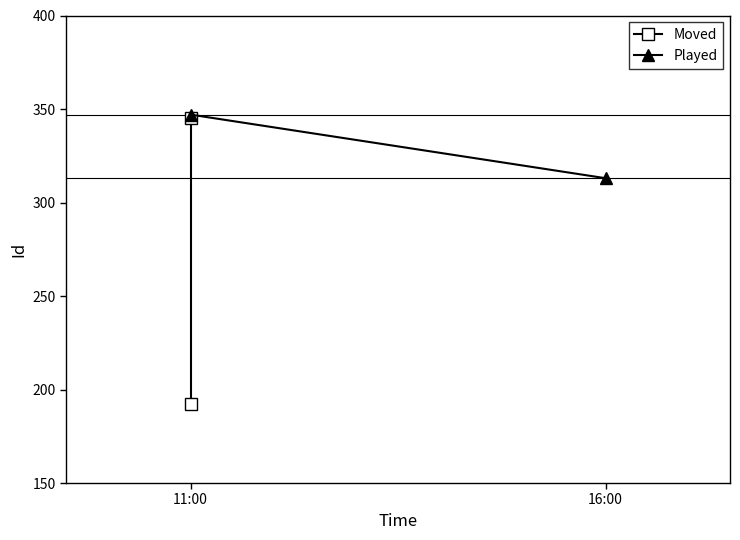

What is the highest value of the Played series?

347